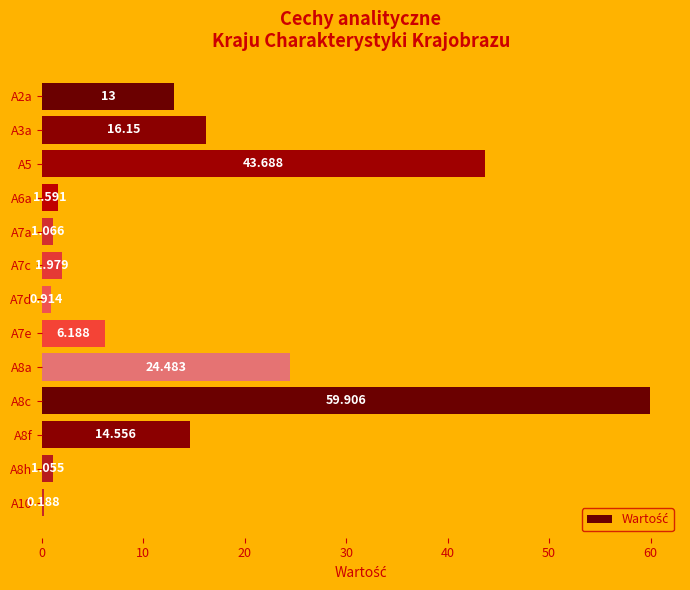

Which label corresponds to the largest value in the chart?

A8c